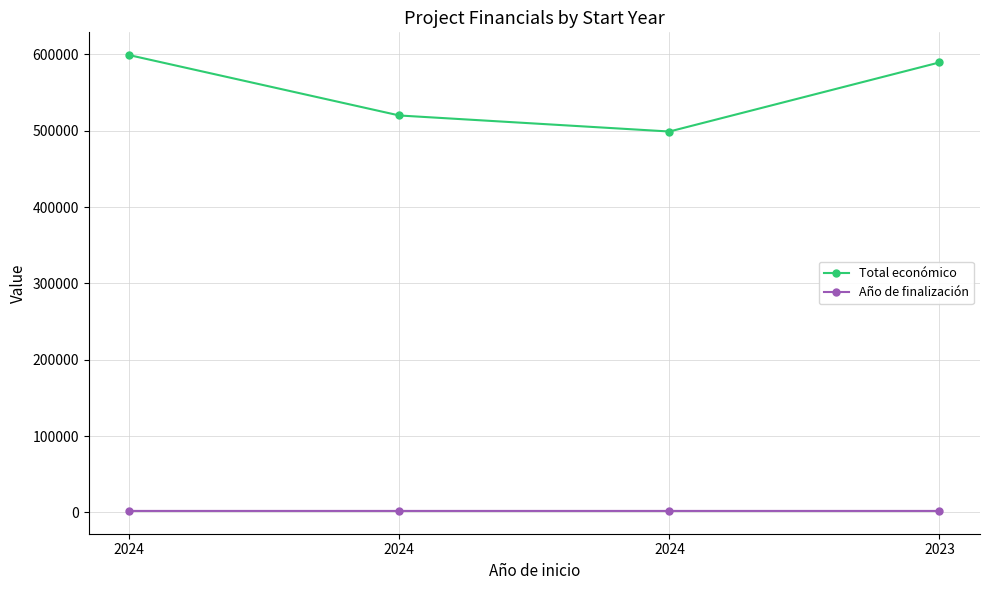

What is the approximate value of Total económico at 2024, to the nearest 50?

499050